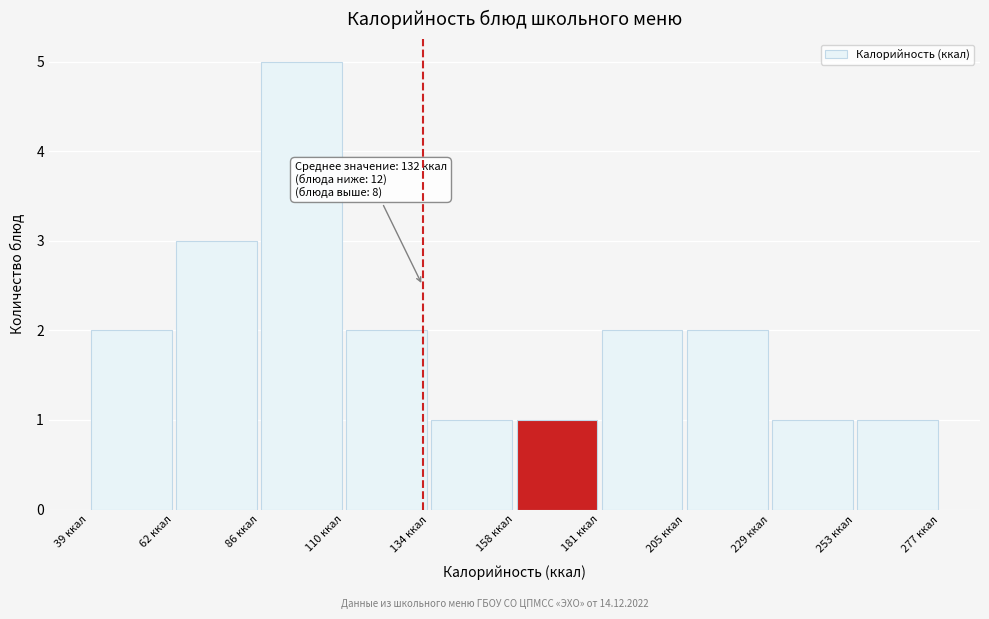

Over which range of the x-axis is the bar tallest?

85 to 110